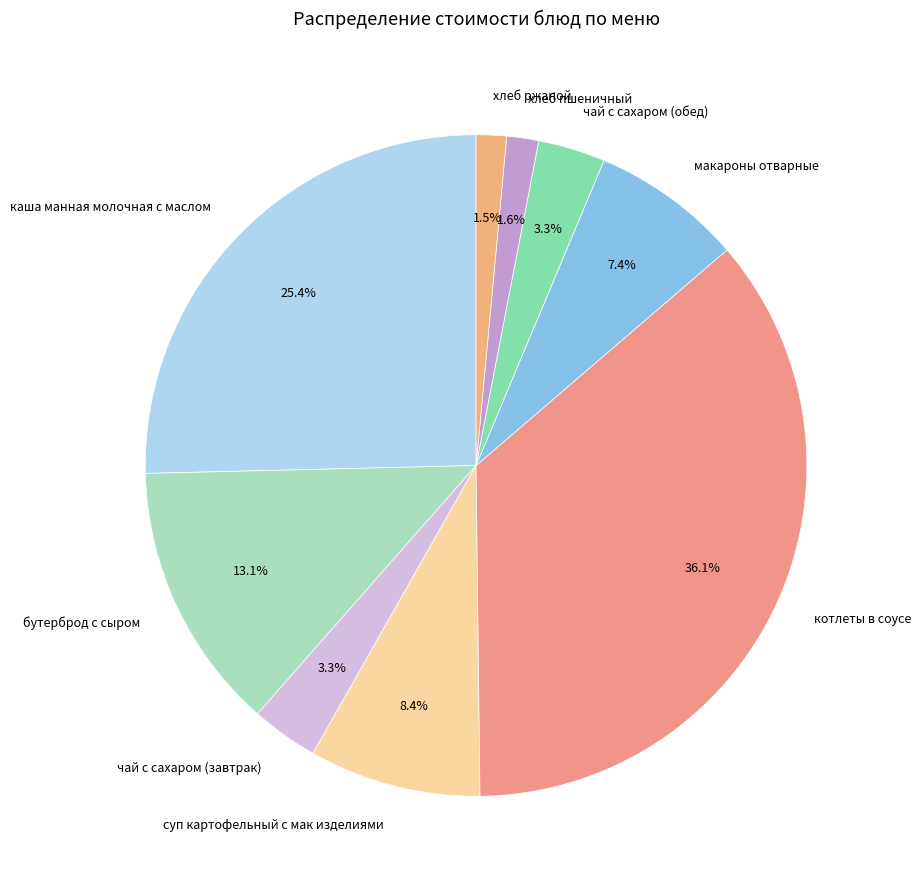

To the nearest percent, what portion does котлеты в соусе represent?

36%